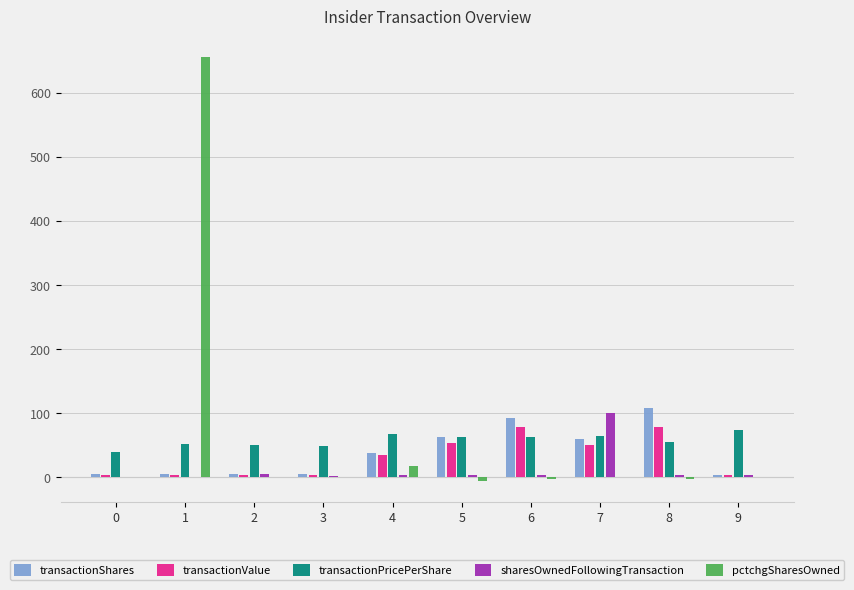

What is the sum of all sharesOwnedFollowingTransaction values?

120.4